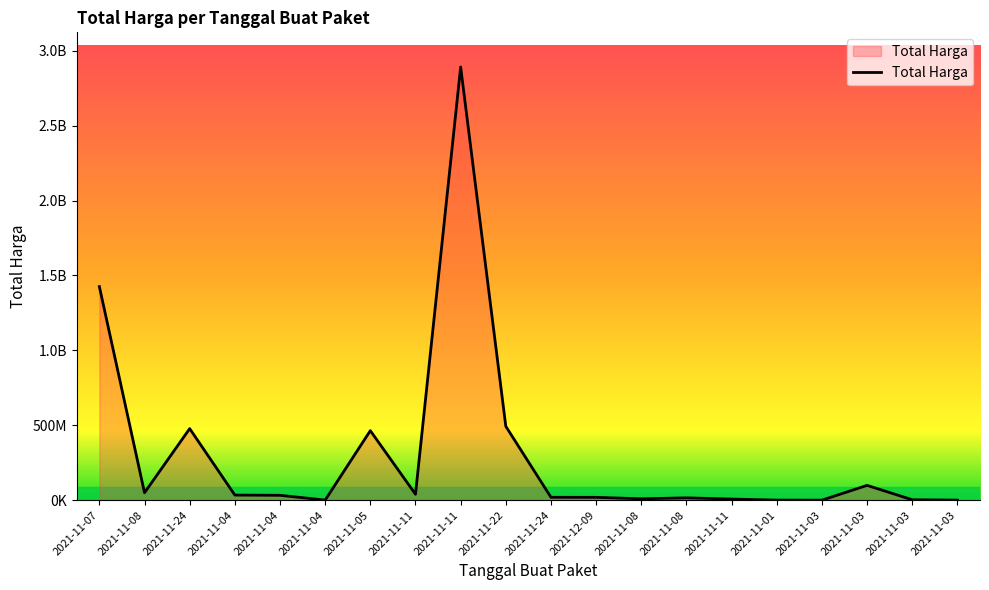

Is this an area chart (filled region under the line)?

Yes